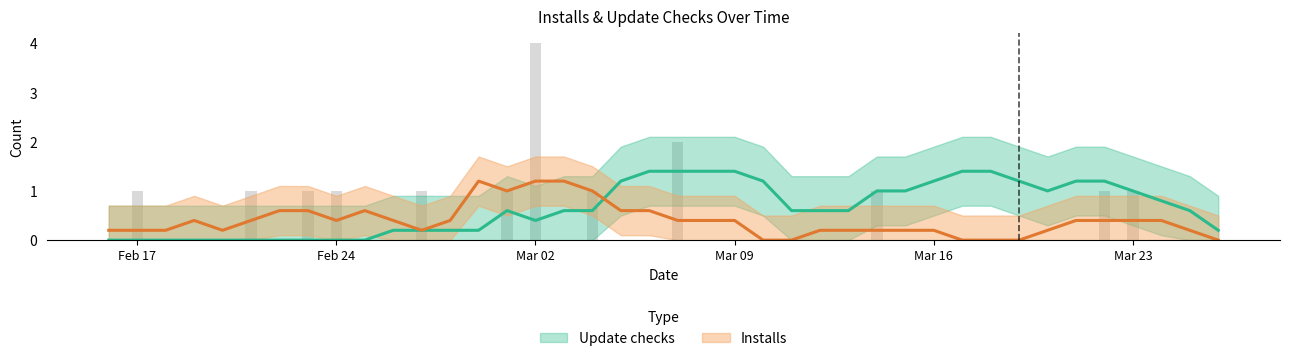

What is the maximum value shown in the chart?

4